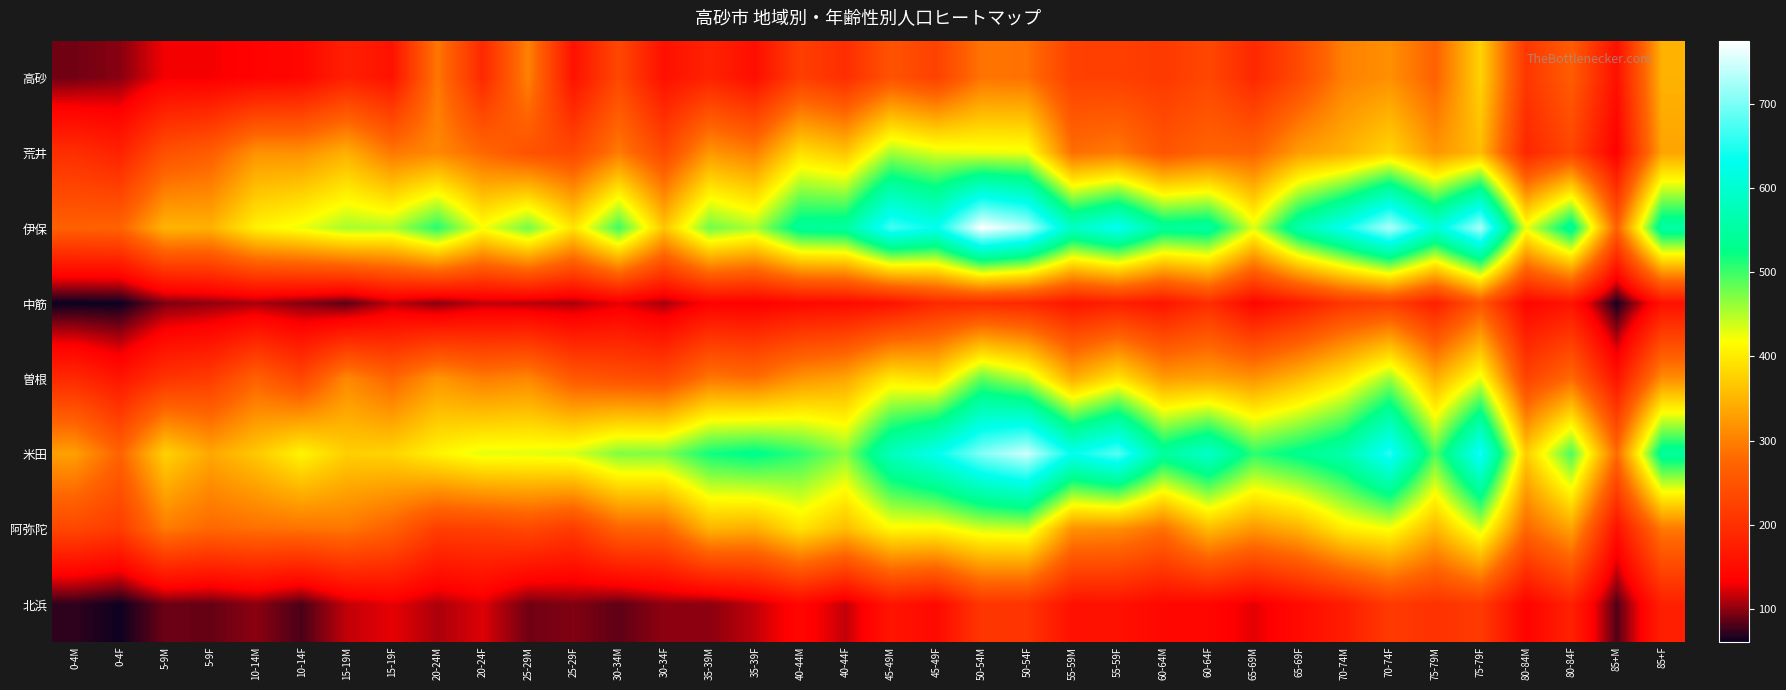

What is the smallest value displayed?

61